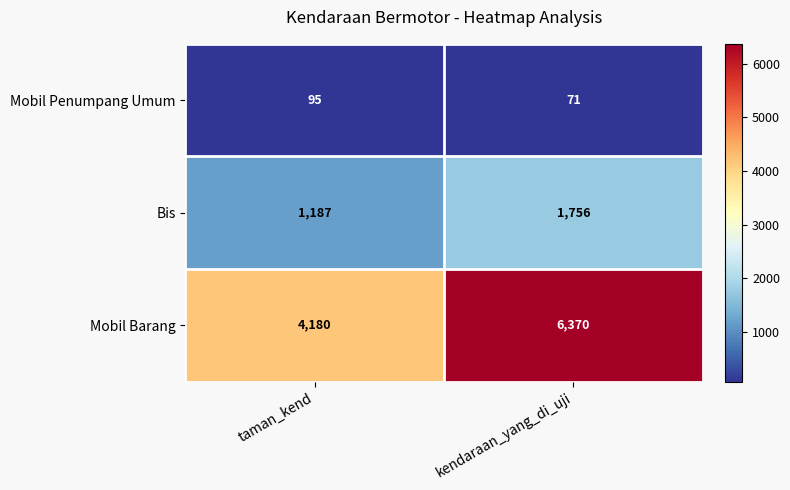

Rank the series by their maximum value, from lowest to highest.

Mobil Penumpang Umum, Bis, Mobil Barang